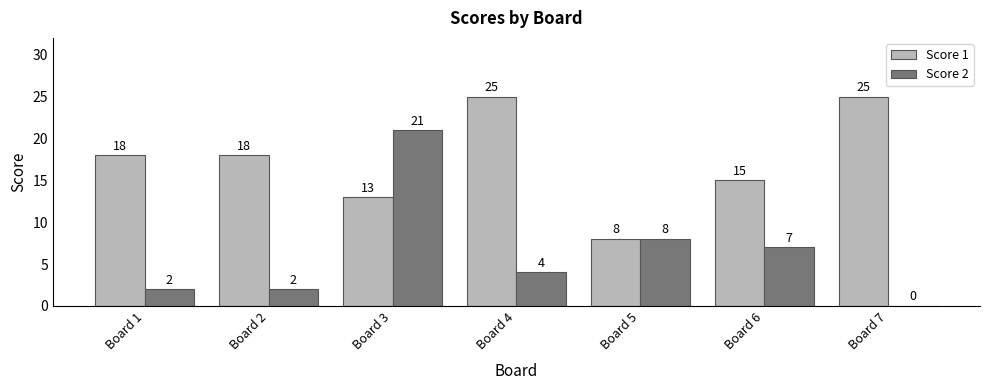

How many series are shown in this chart?

2